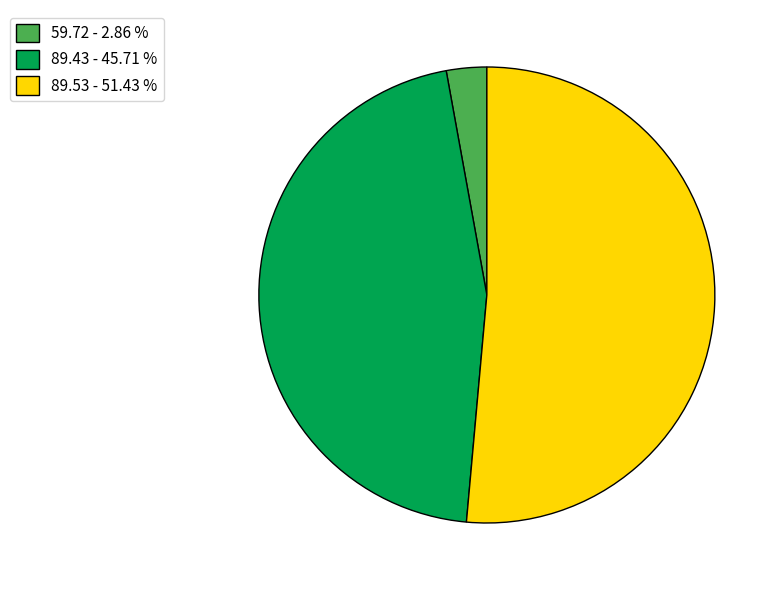

The 89.43 slice represents 52% of the pie. True or false?

False